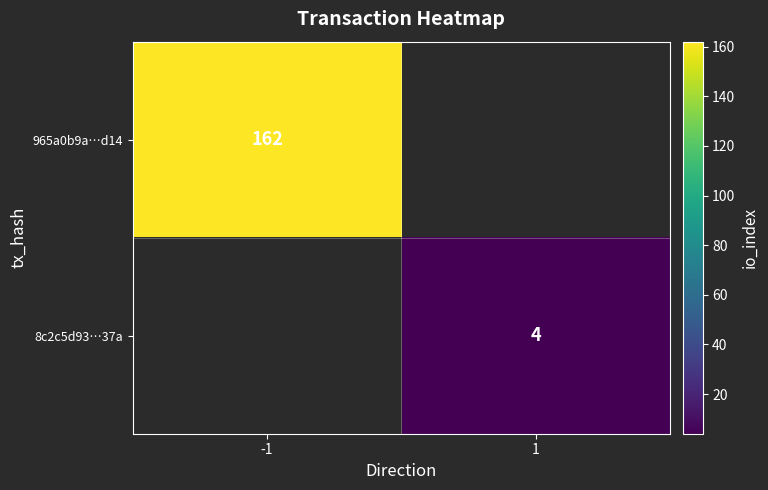

How many distinct data groups are displayed?

2